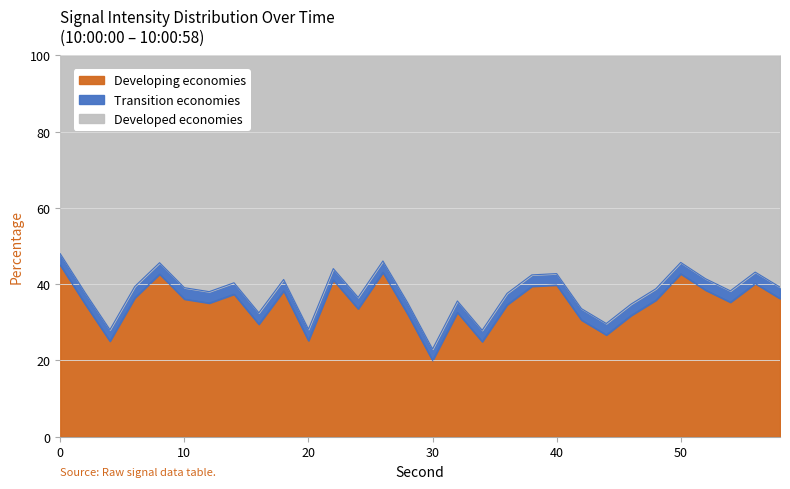

How many interior local peaks (higher than both neighbors) does the data have?

9